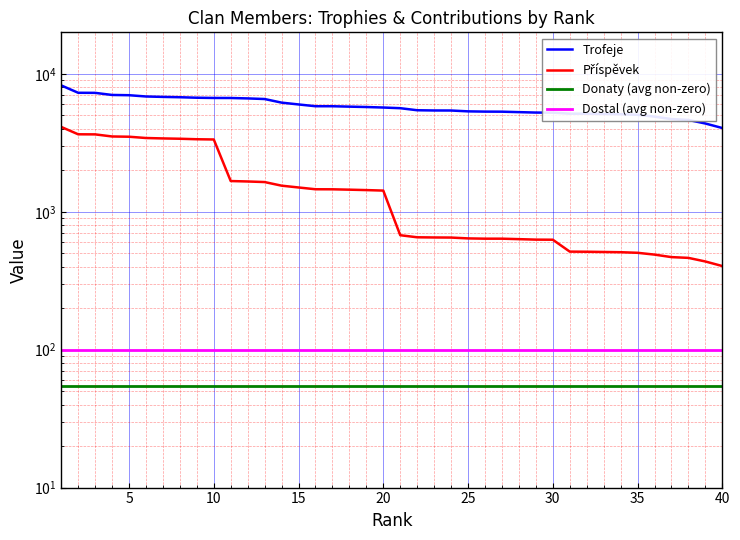

Which has a higher value, 30 or 24?

24